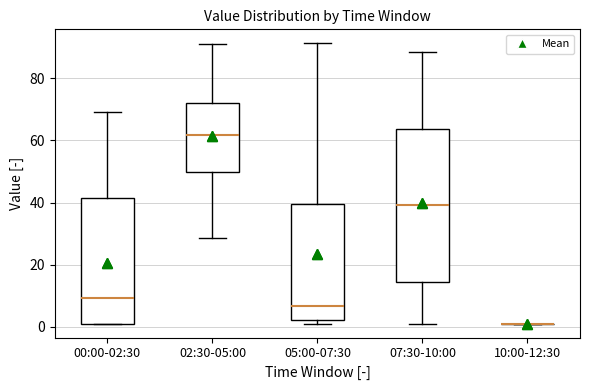

Reading left to right, read every box against the y-axis: the position of its median line, the range the box covers, and the ends of its whiskers. The values are not printed on the chart, so give them approximately, as read against the axis.

00:00-02:30: median 10, box 2 to 42, whiskers 2 to 70
02:30-05:00: median 62, box 50 to 72, whiskers 28 to 92
05:00-07:30: median 6, box 2 to 40, whiskers 2 (just below the box's lower edge) to 92
07:30-10:00: median 40, box 14 to 64, whiskers 2 to 88
10:00-12:30: box collapsed to a line at 2, whiskers 2 to 2